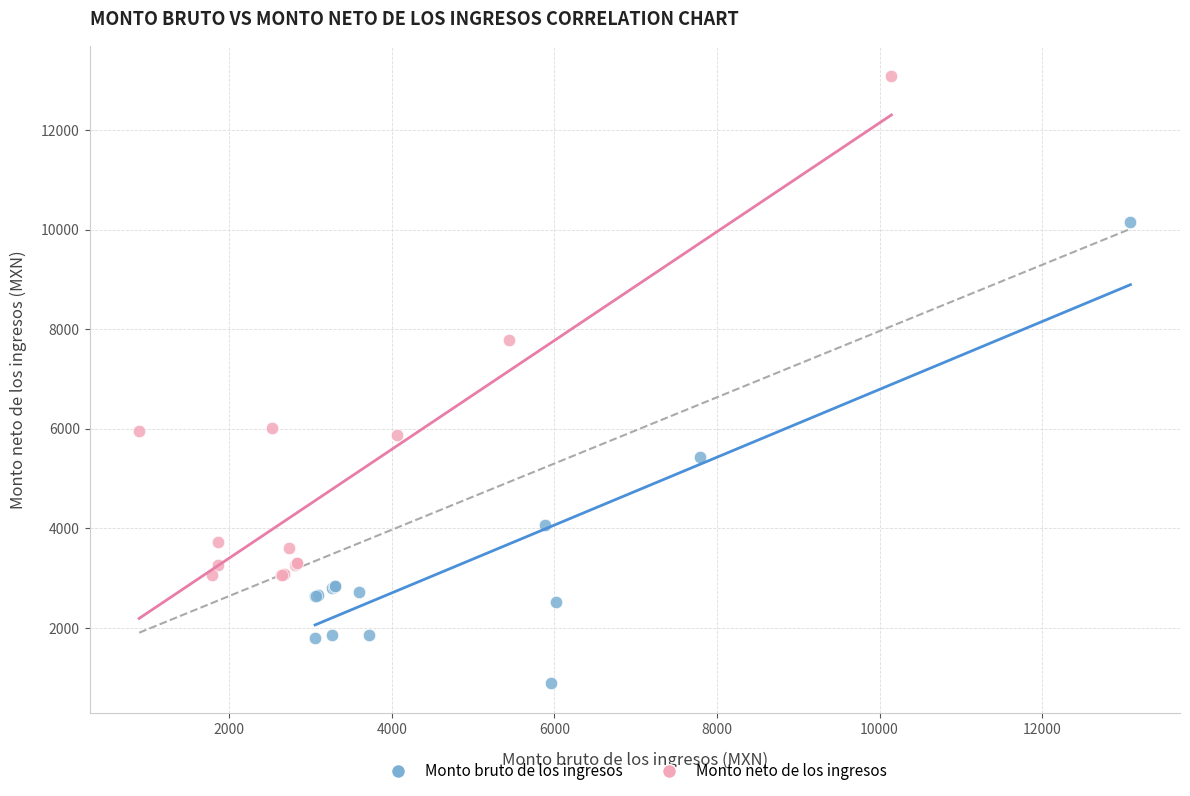

Which series has the widest spread of Y values?

Monto neto de los ingresos